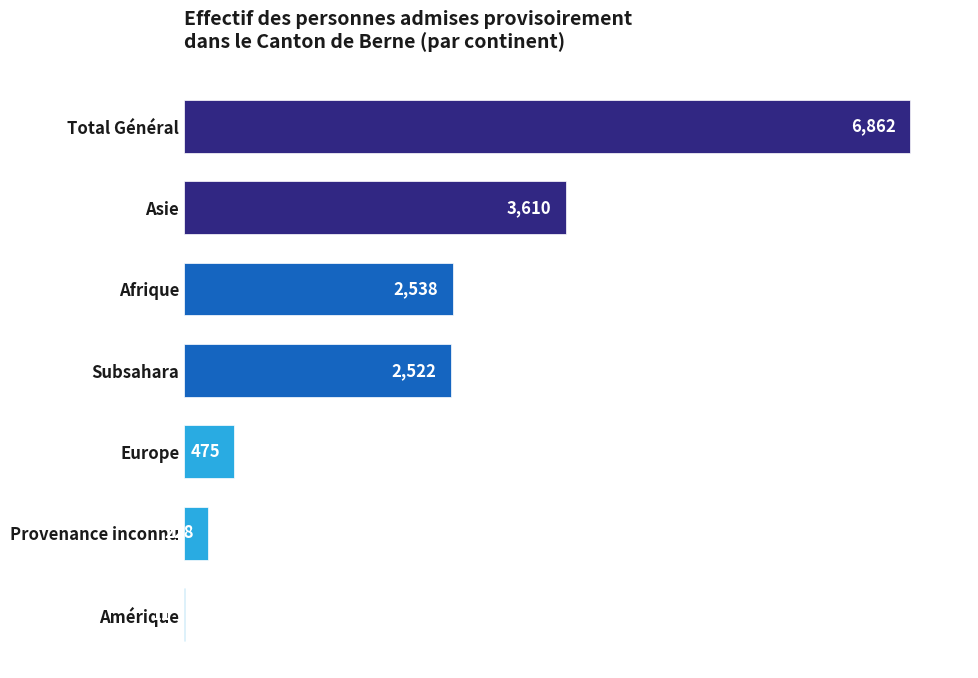

Reading top to bottom, what are all the values shown in this chart?

Total Général=6862	Asie=3610	Afrique=2538	Subsahara=2522	Europe=475	Provenance inconnu=228	Amérique=11